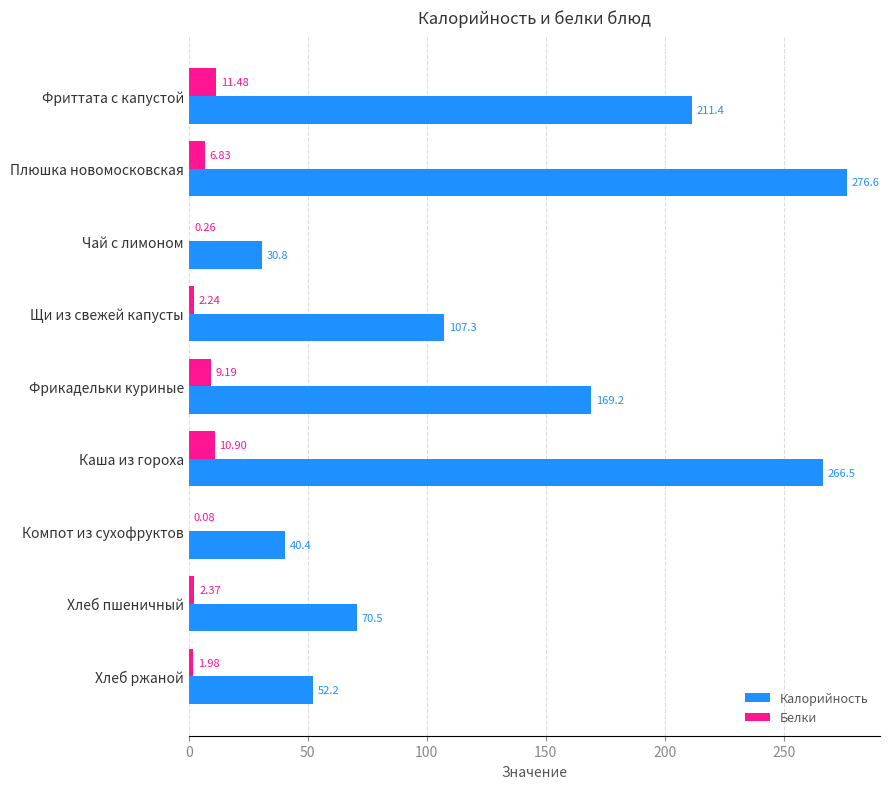

Between Каша из гороха and Хлеб ржаной, which series saw the biggest shift?

Калорийность